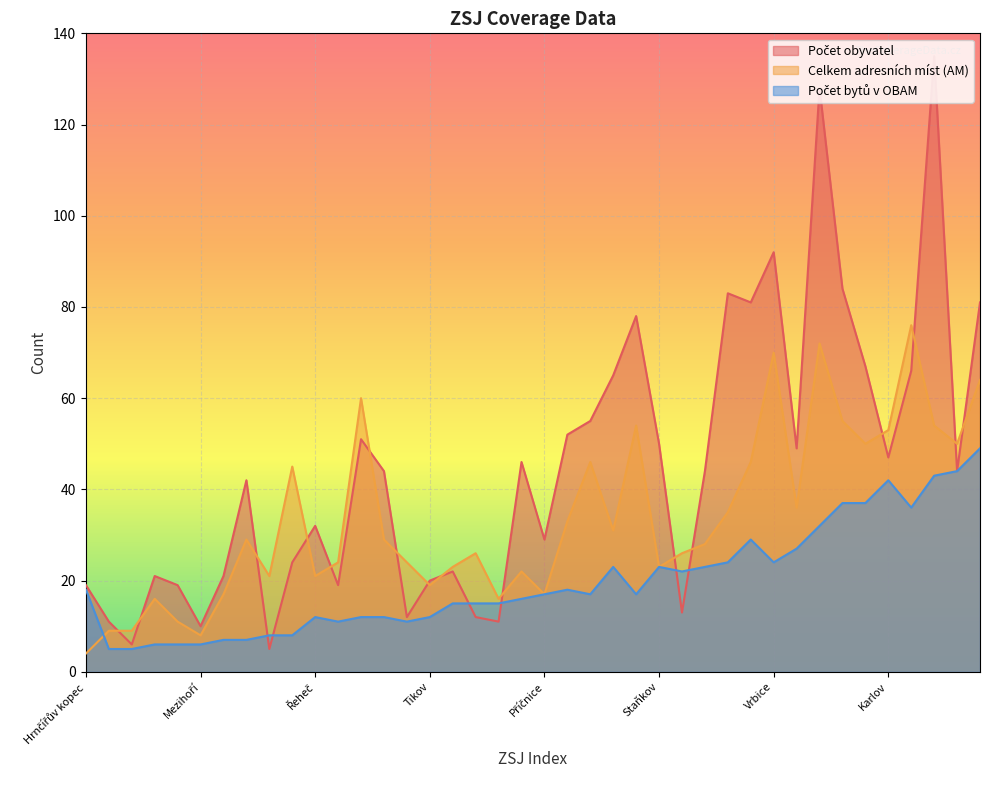

Which category has the lowest value in the Počet obyvatel series?

Lháň